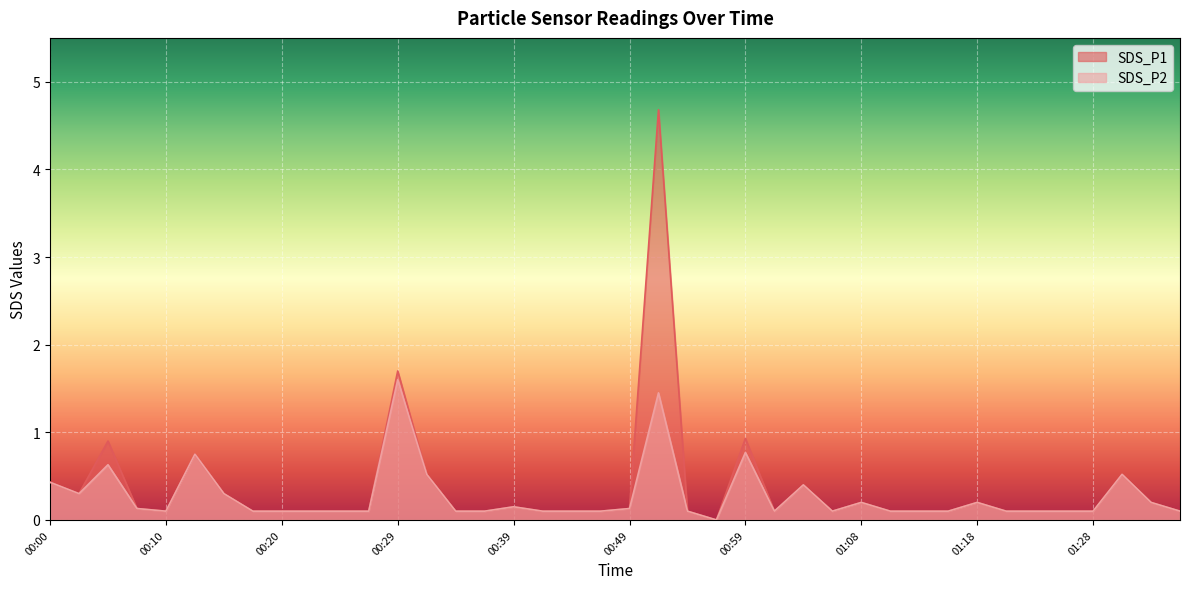

What is the maximum value for SDS_P2?

1.6